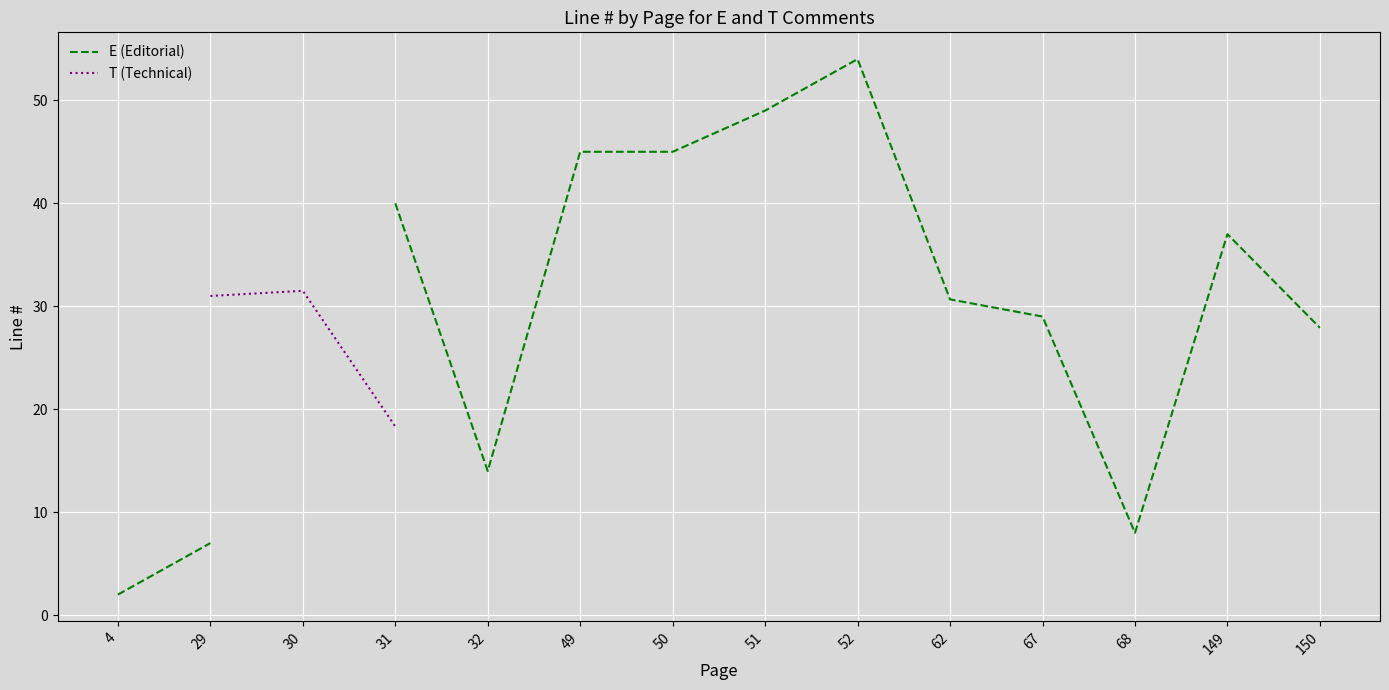

True or false: E (Editorial) and T (Technical) cross at least once.

False